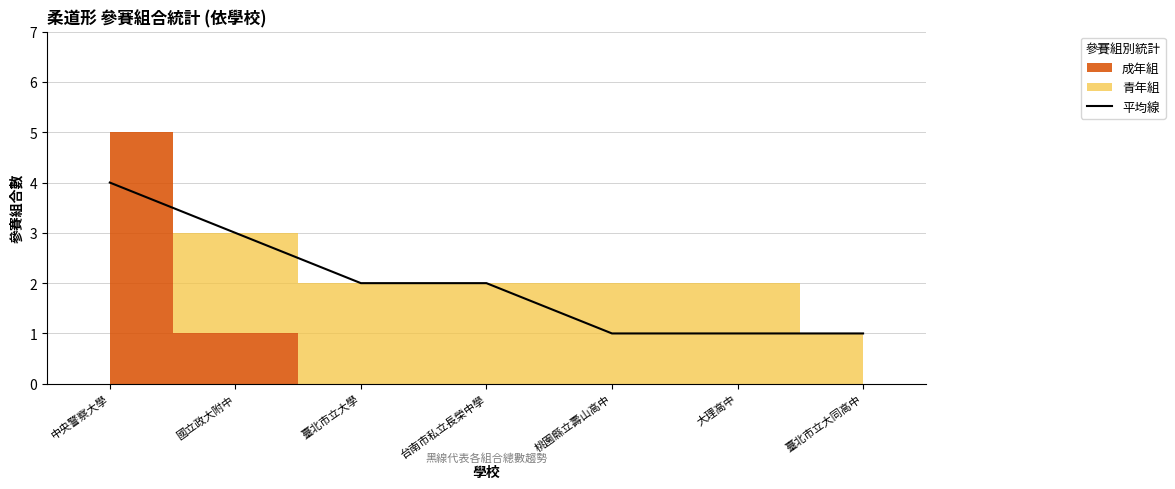

Count the values in the range 1 to 3.

6